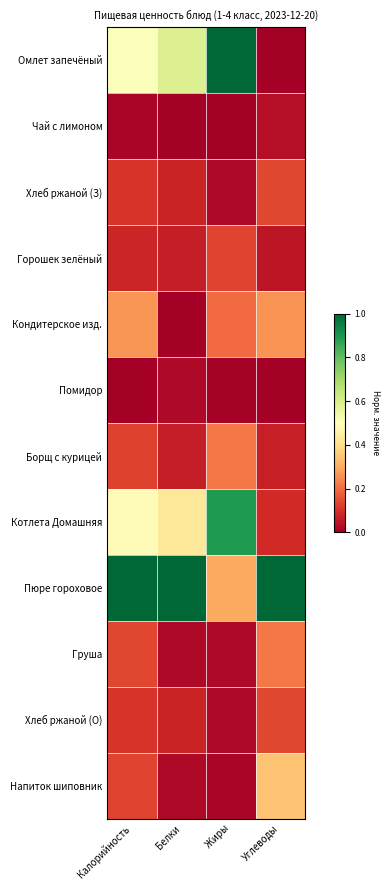

List the series in order of their peak value, highest first.

Омлет запечёный, Пюре гороховое, Котлета Домашняя, Напиток шиповник, Кондитерское изд., Борщ с курицей, Груша, Хлеб ржаной (З), Хлеб ржаной (О), Горошек зелёный, Чай с лимоном, Помидор